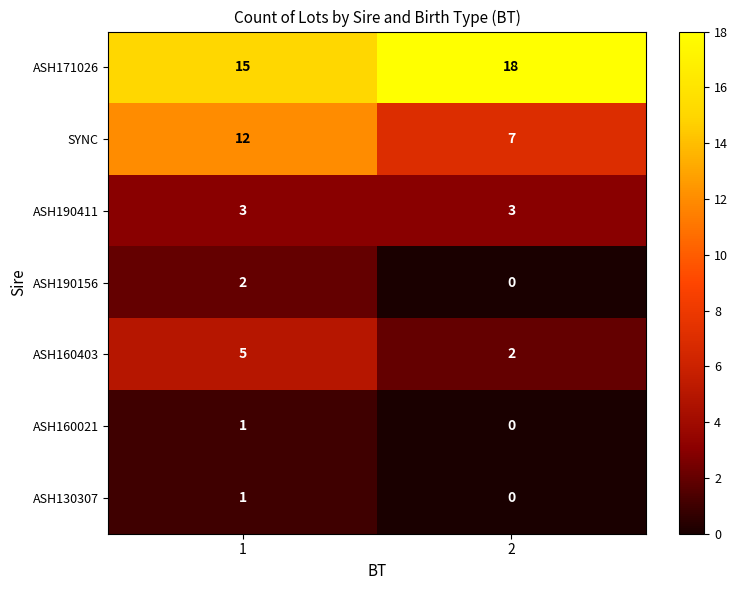

Reading left to right, what are all the values shown in this chart?

ASH171026: 15	18
SYNC: 12	7
ASH190411: 3	3
ASH190156: 2	0
ASH160403: 5	2
ASH160021: 1	0
ASH130307: 1	0